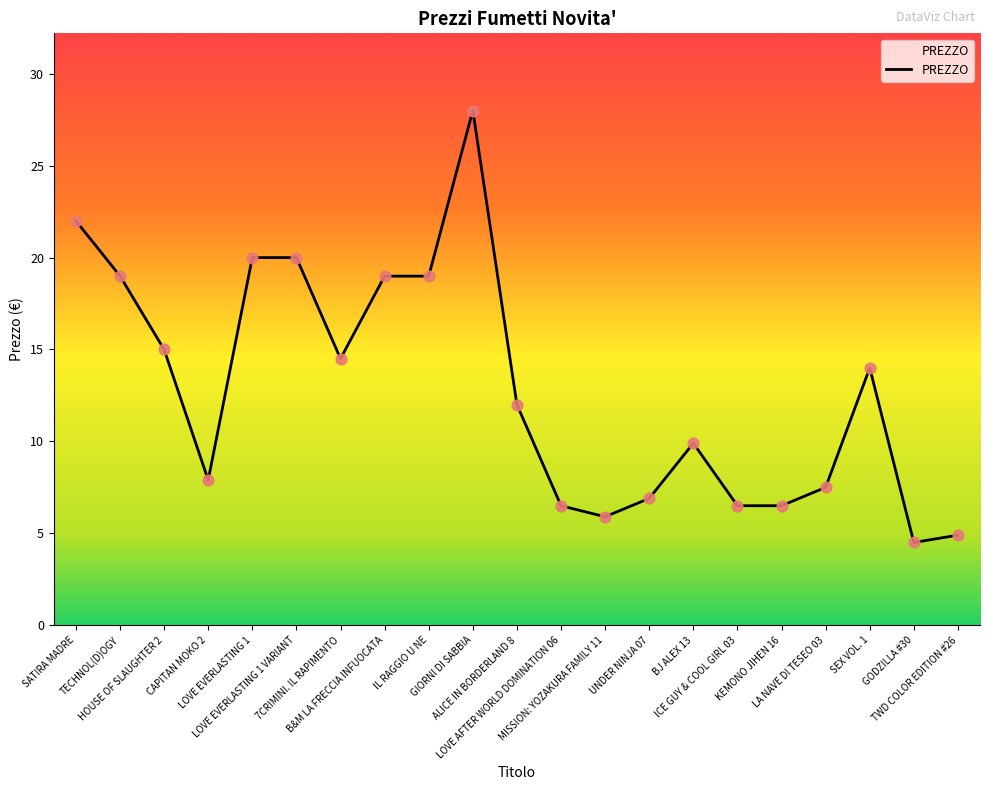

What is the ratio of the value at ALICE IN BORDERLAND 8 to the value at IL RAGGIO U NE?

0.6